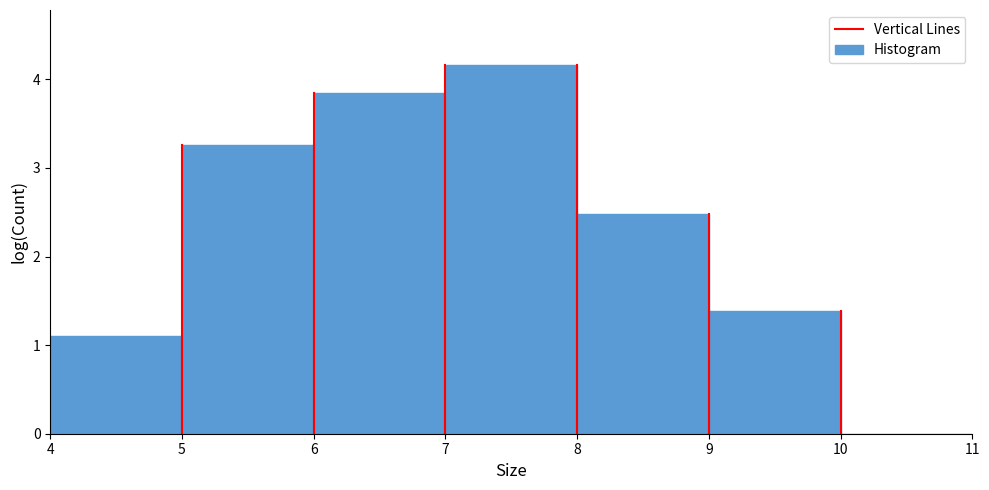

How tall is the bar that spans 7 to 8 on the x-axis? The values are not printed on the chart, so give them approximately, as read against the axis.

4.2